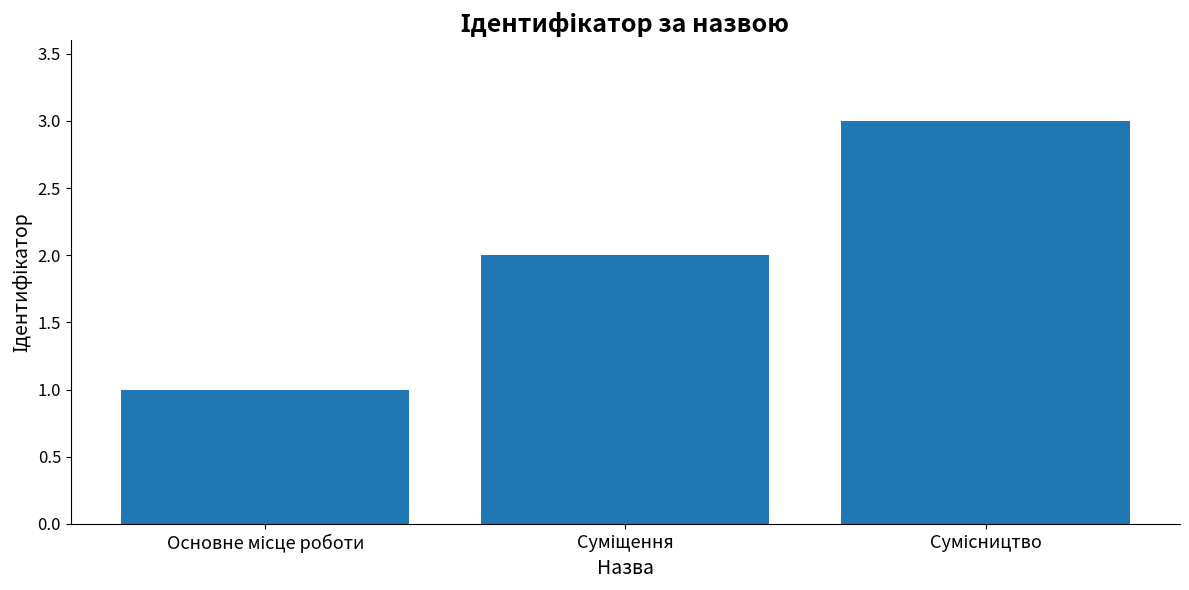

What is the sum of all values?

6